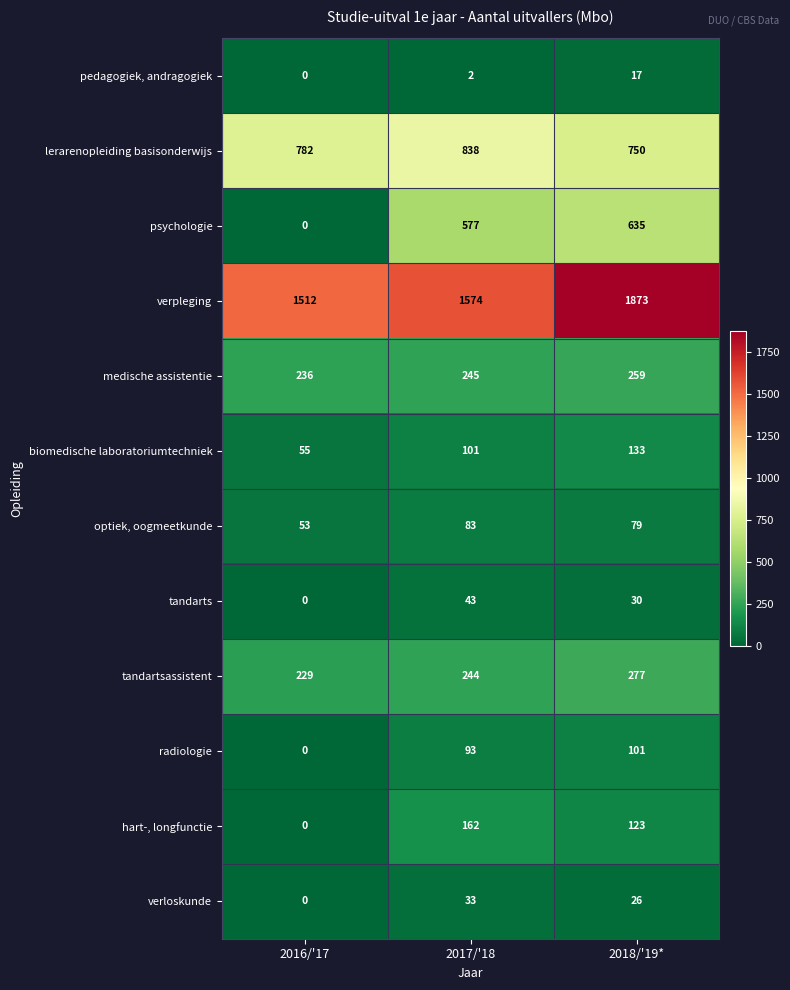

What is the total value across all series at 2017/'18?

3995